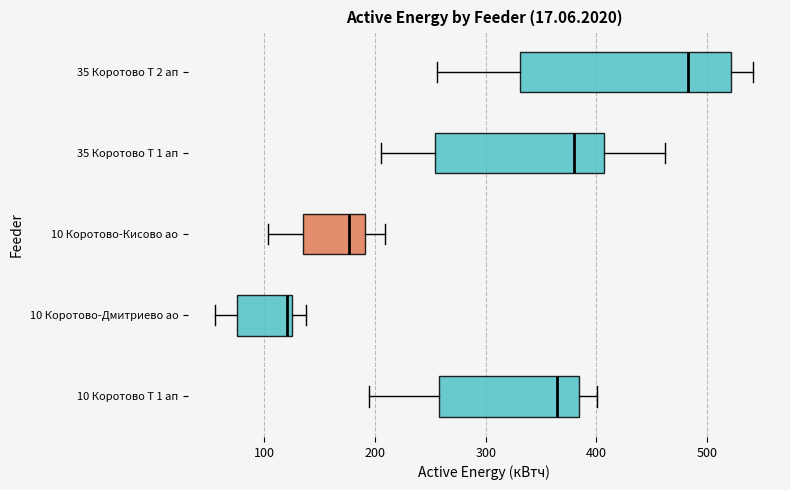

Reading bottom to top, transcribe this box plot: for each box, give where its median line is, the range the box spans, and where its two whiskers end, as read against the x-axis. The values are not printed on the chart, so give them approximately, as read against the axis.

10 Коротово Т 1 ап: median 360, box 260 to 380, whiskers 190 to 400
10 Коротово-Дмитриево ао: median 120 (just left of the box's right edge), box 80 to 120, whiskers 60 to 140
10 Коротово-Кисово ао: median 180, box 140 to 190, whiskers 100 to 210
35 Коротово Т 1 ап: median 380, box 250 to 410, whiskers 210 to 460
35 Коротово Т 2 ап: median 480, box 330 to 520, whiskers 260 to 540